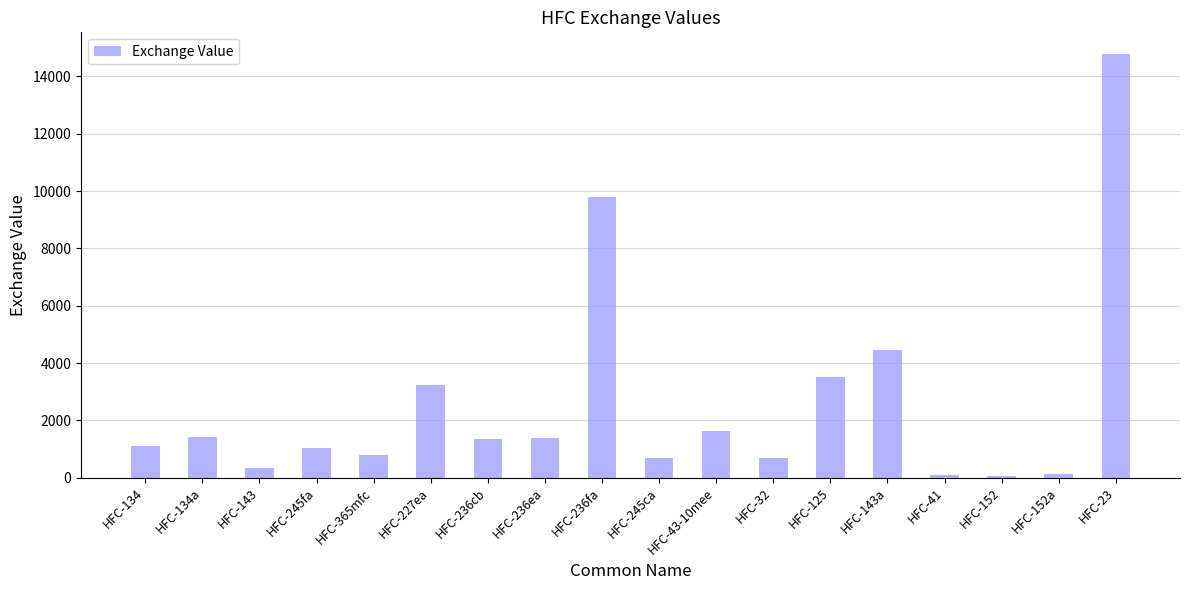

What is the minimum value shown in the chart?

53